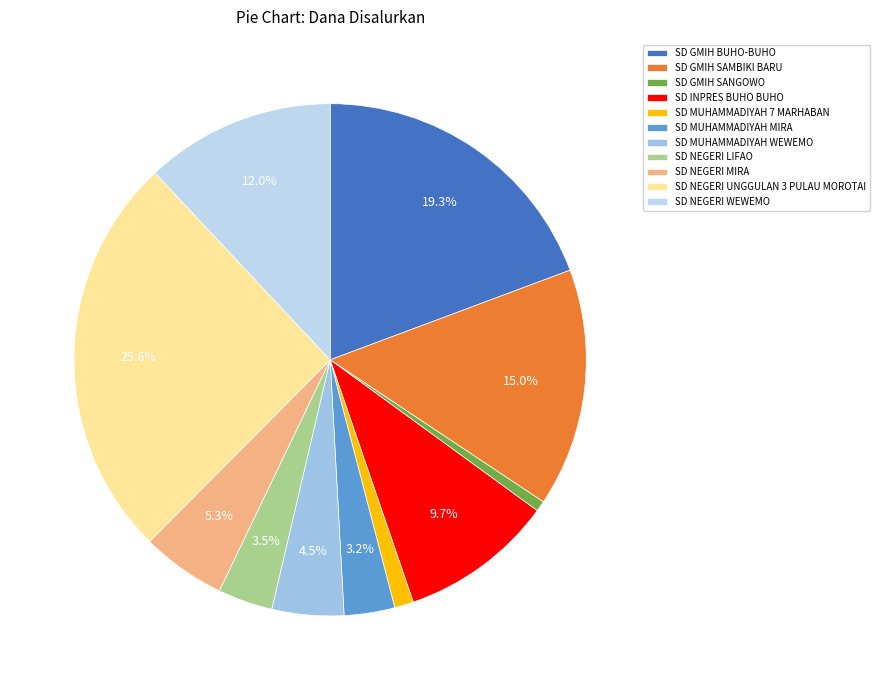

How many slices are in this pie chart?

11